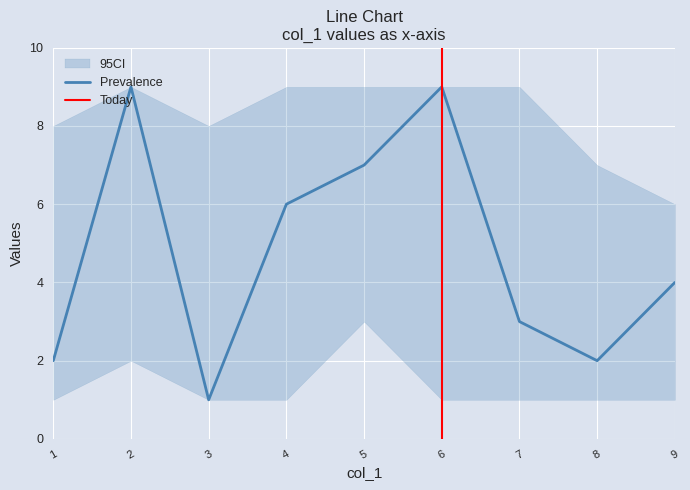

The Prevalence series shows 9 at 2. True or false?

True